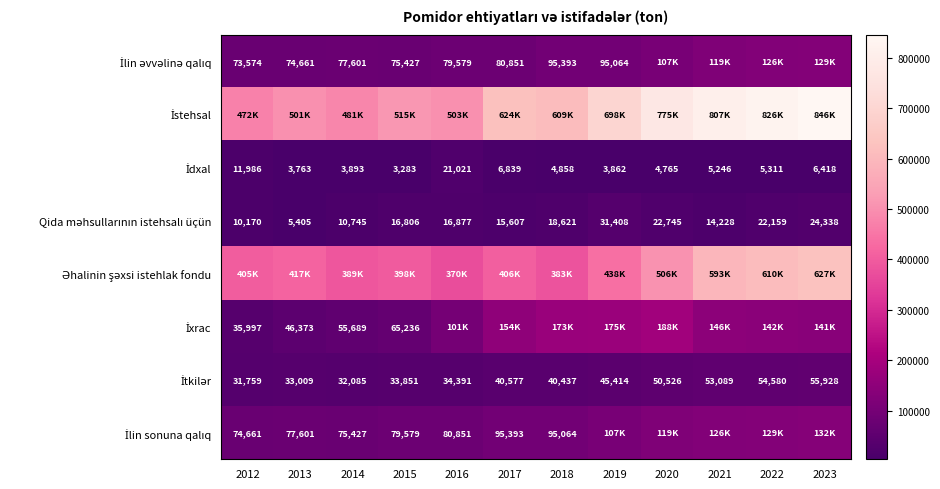

Is it true that Əhalinin şəxsi istehlak fondu equals 755297 at 2019?

False